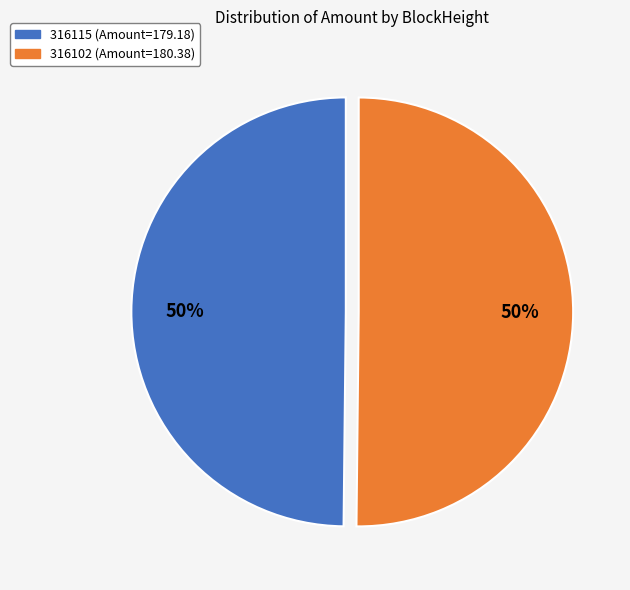

To the nearest percent, what is the average slice percentage?

50%